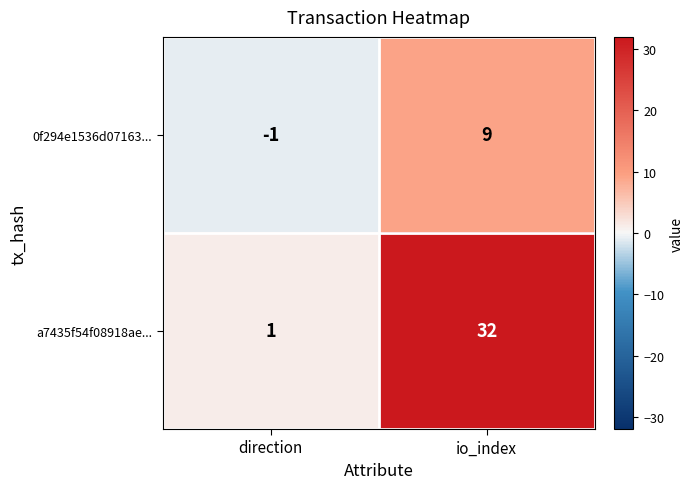

Between direction and io_index, which series saw the biggest shift?

a7435f54f08918ae...